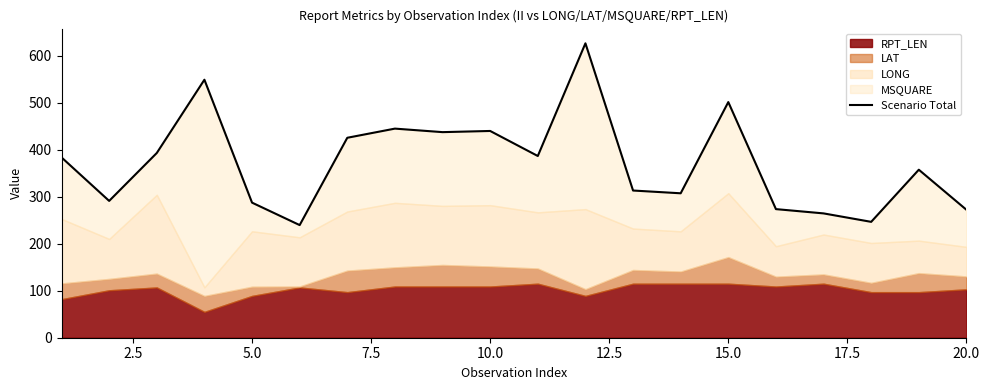

True or false: the data shows 94.2 at 10.

False